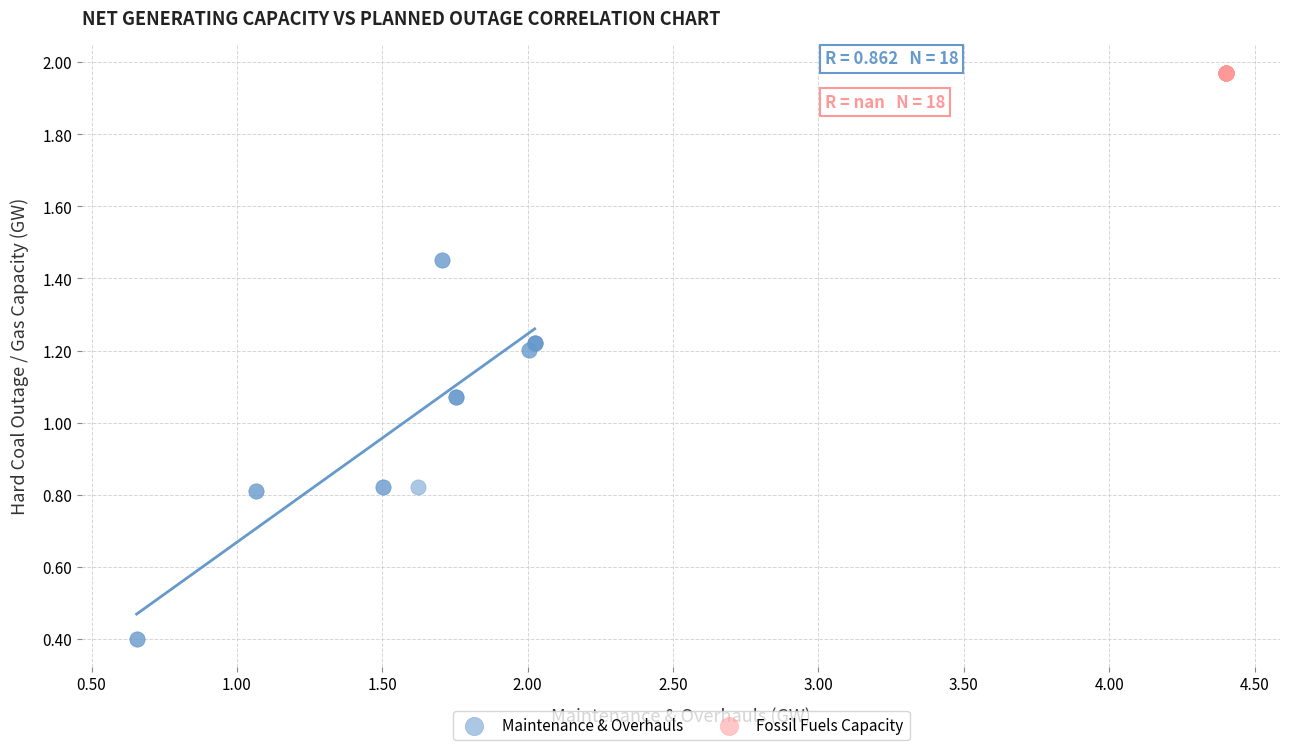

Which series reaches the maximum Y coordinate?

Fossil Fuels Capacity